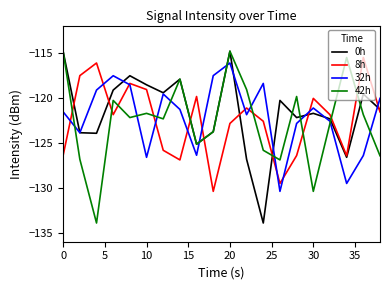

What is the lowest value of the 0h series?

-133.9